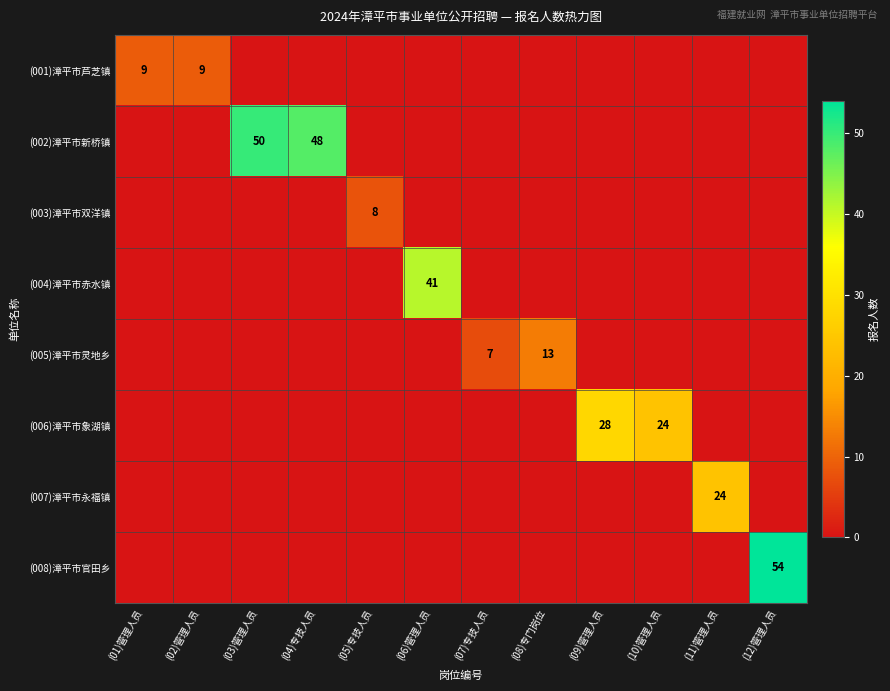

The value of (007)漳平市永福镇 at (11)管理人员 is 12. True or false?

False